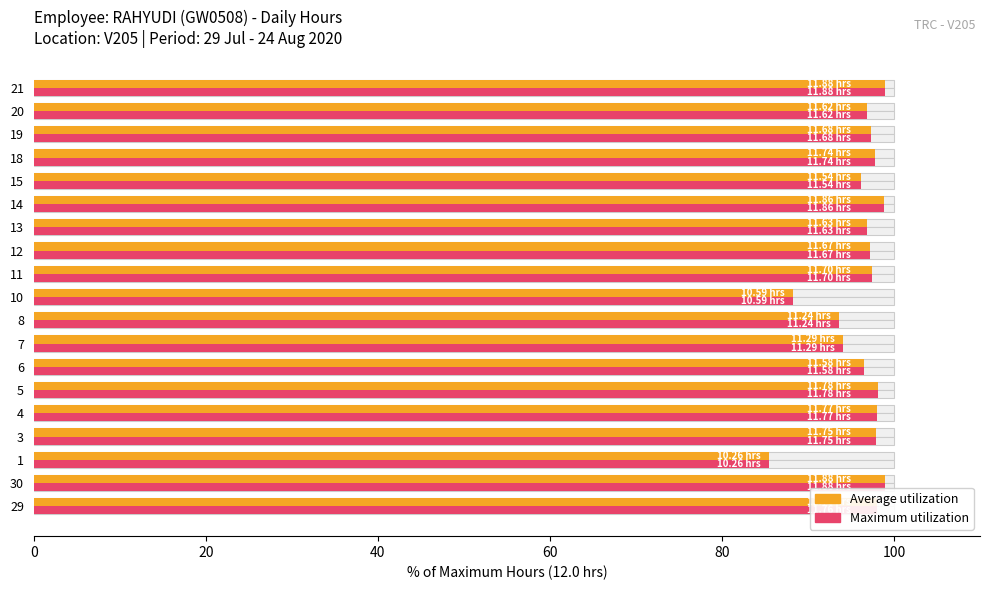

What is the average value of the Average utilization (Low hours) series?

96.1